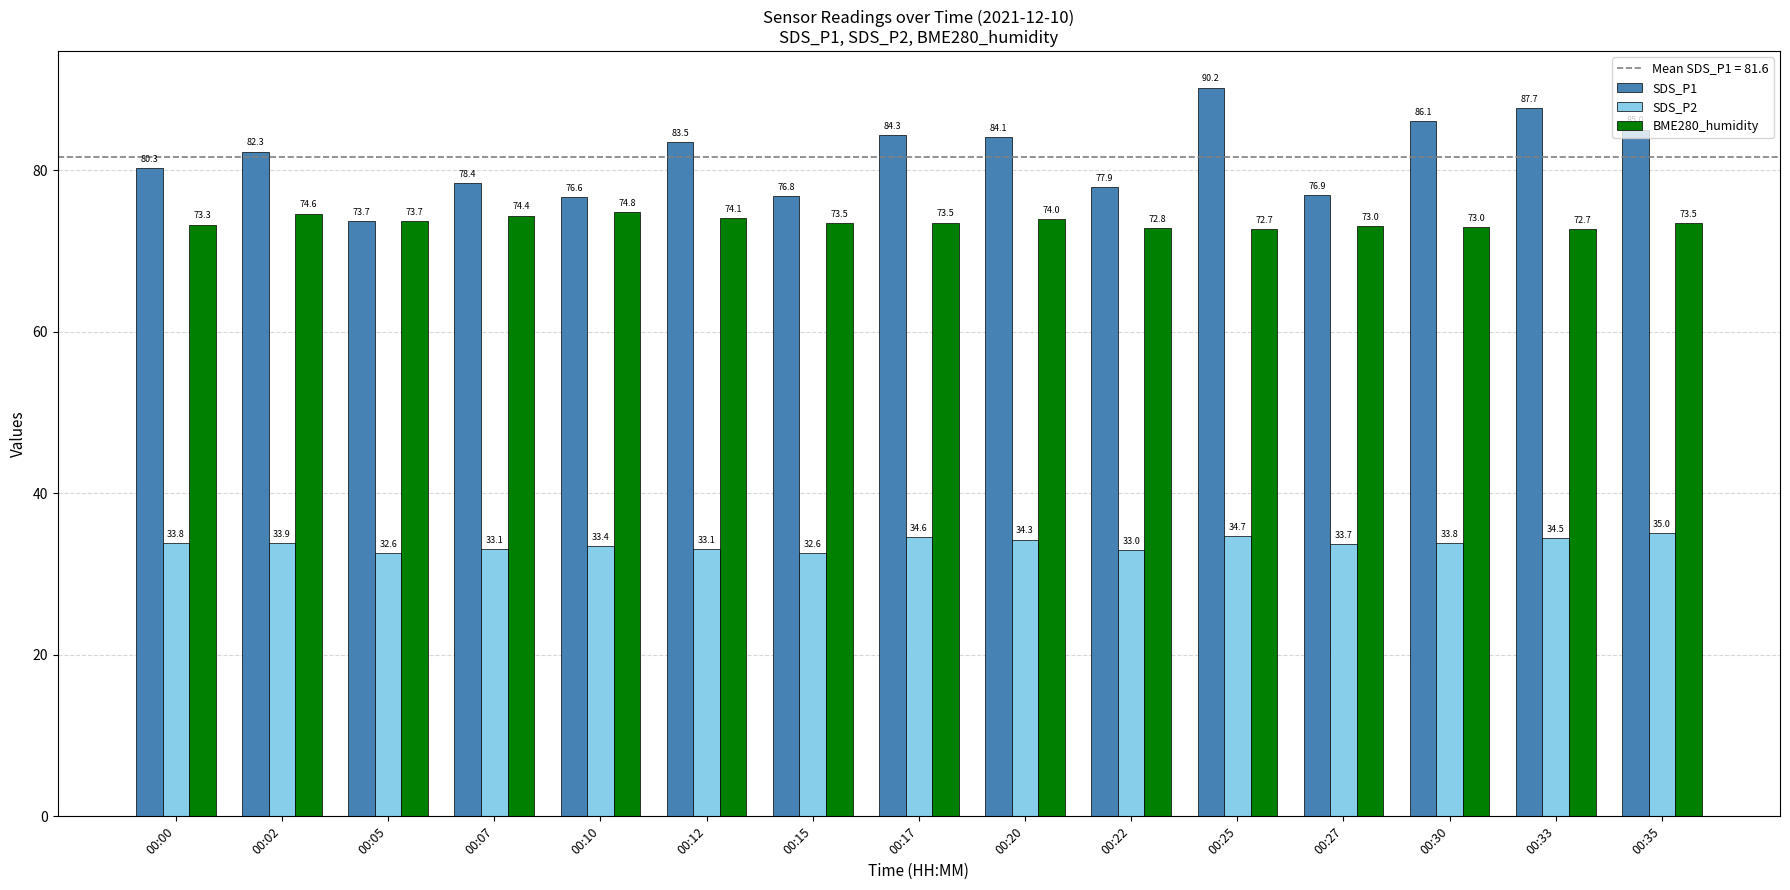

Is it true that SDS_P1 equals 53.3 at 00:10?

False